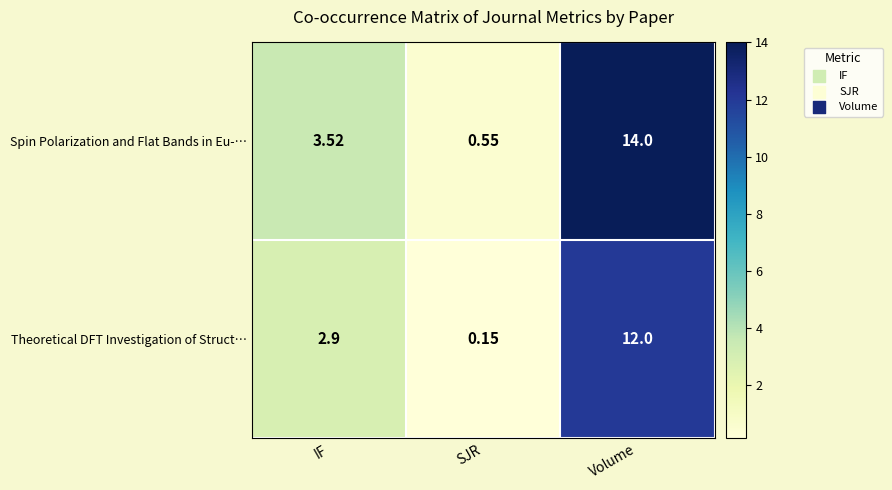

At which label does Theoretical DFT Investigation of Struct… reach its peak?

Volume